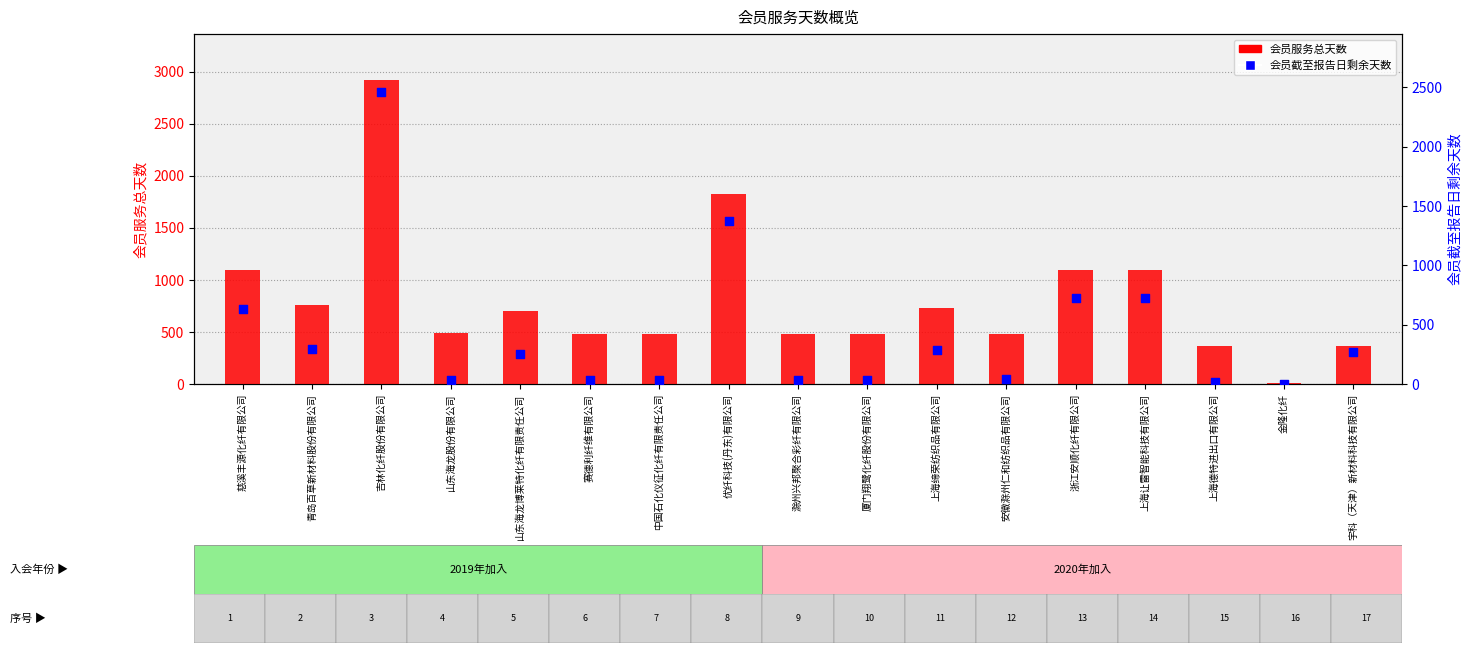

Which series has the widest spread of Y values?

会员服务总天数